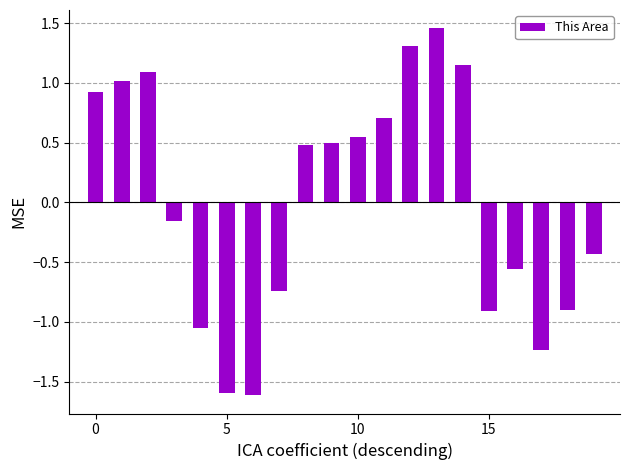

What is the minimum value shown in the chart?

-1.6